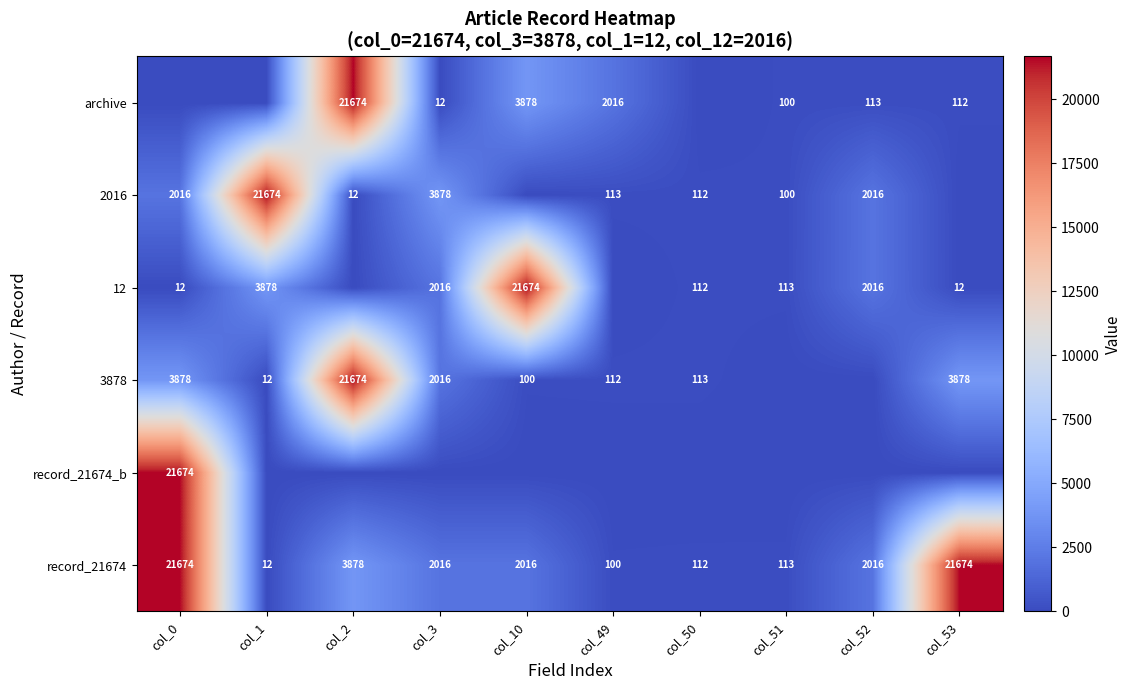

At how many categories does at least one series exceed 2515?

6